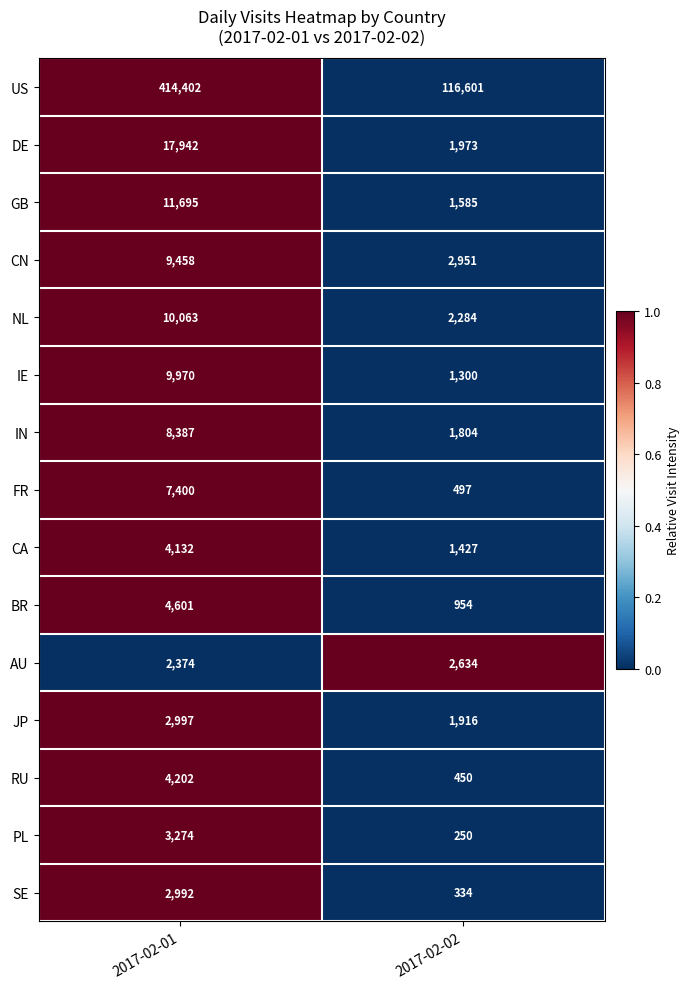

Which series has the largest total across all categories?

US